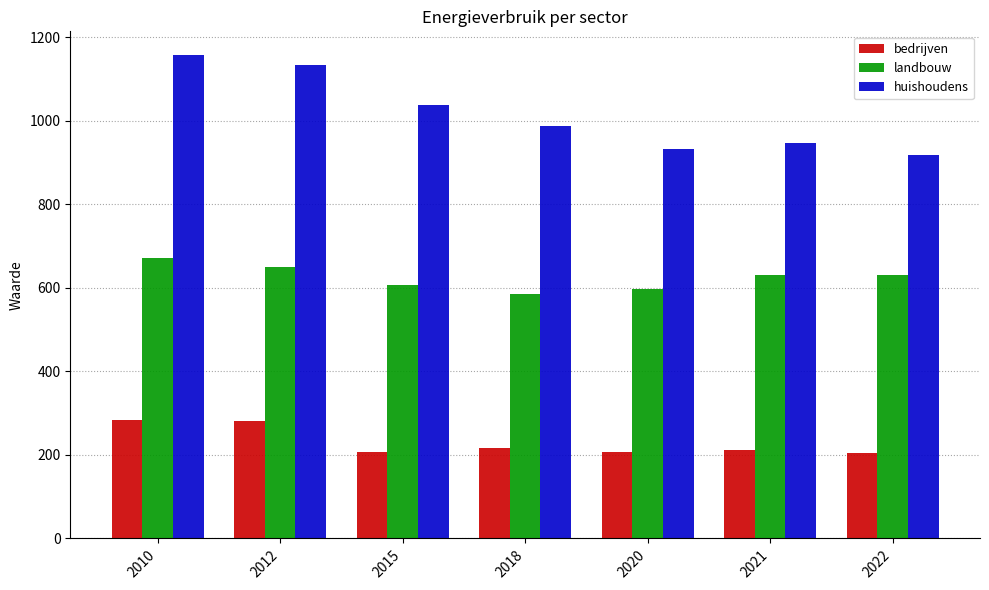

What is the greatest value displayed?

1156